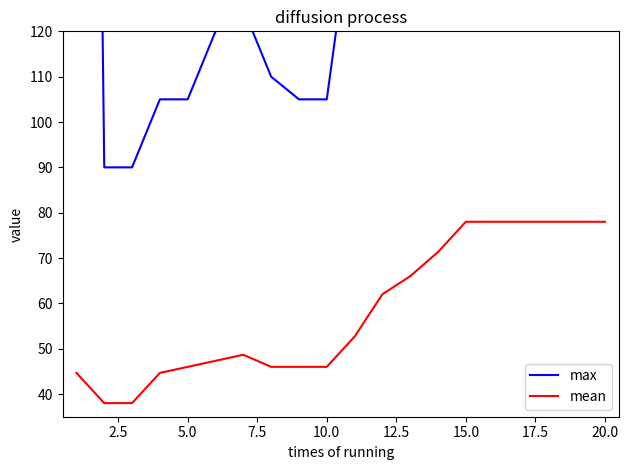

True or false: max and mean cross at least once.

False